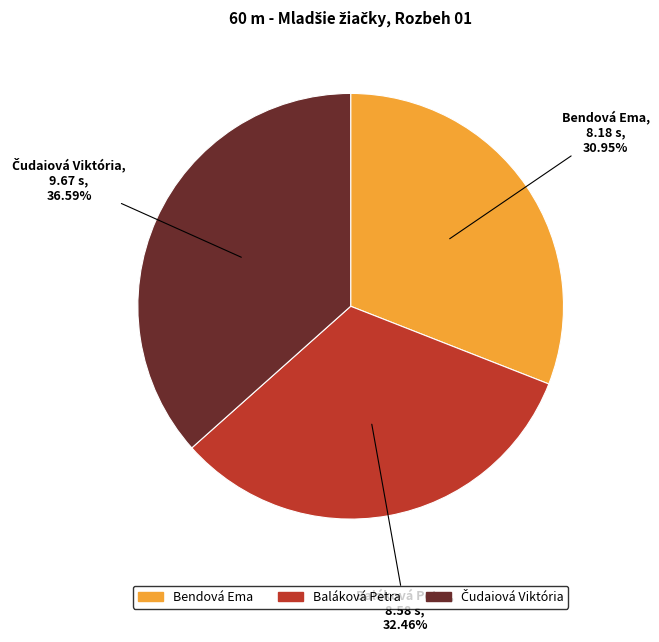

How many slices are in this pie chart?

3